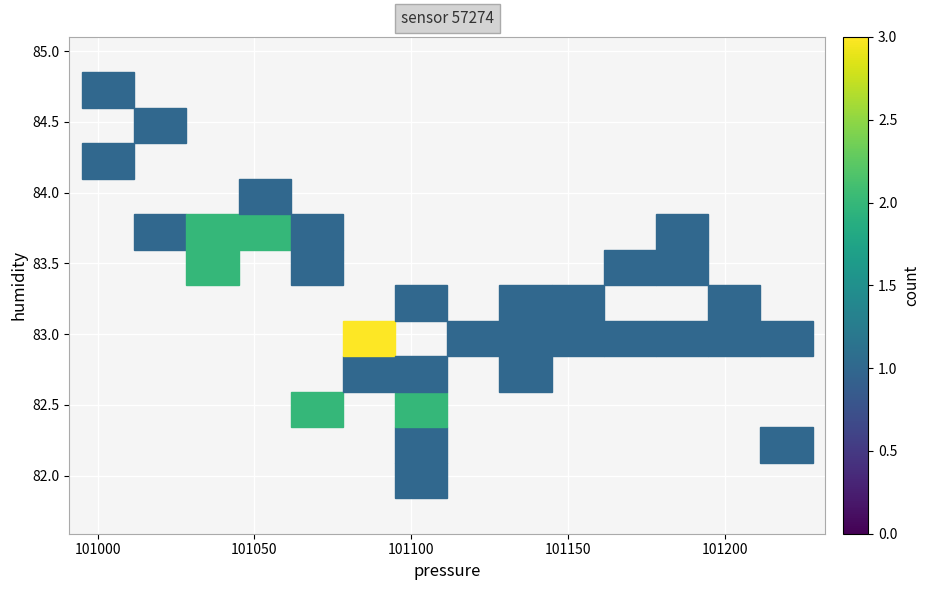

What is the range of Y values (max minus min)?

2.5